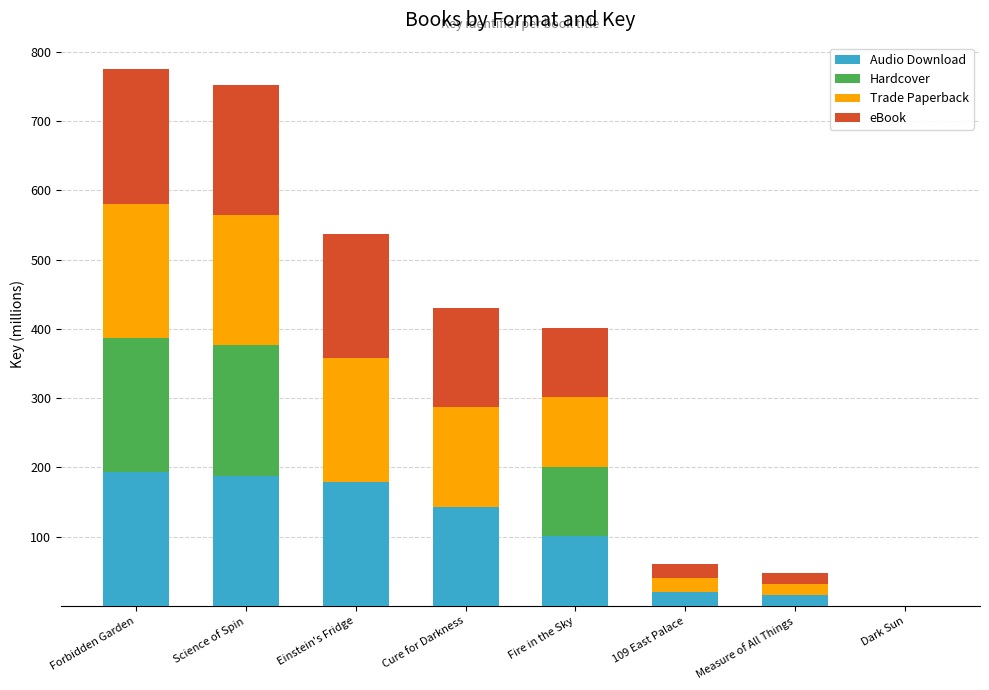

What is the maximum value for Audio Download?

193.7